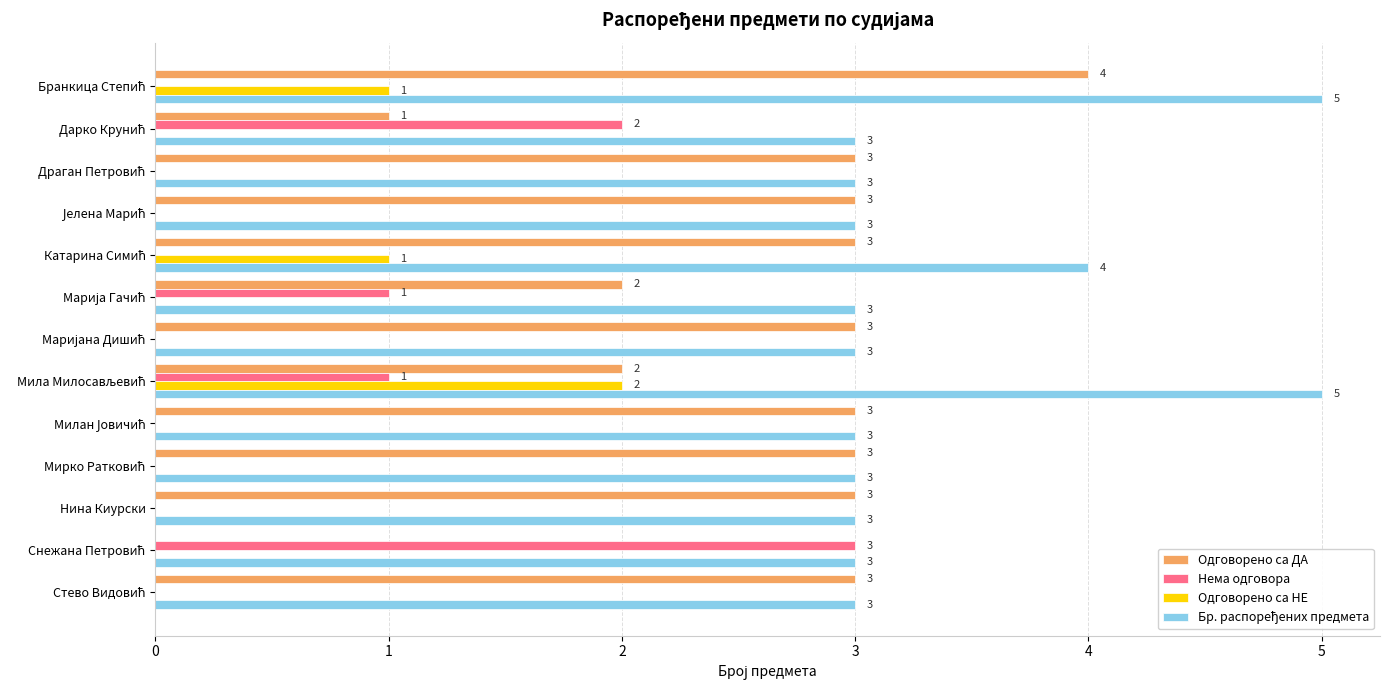

How many Одговорено са ДА values are between 2 and 3?

10